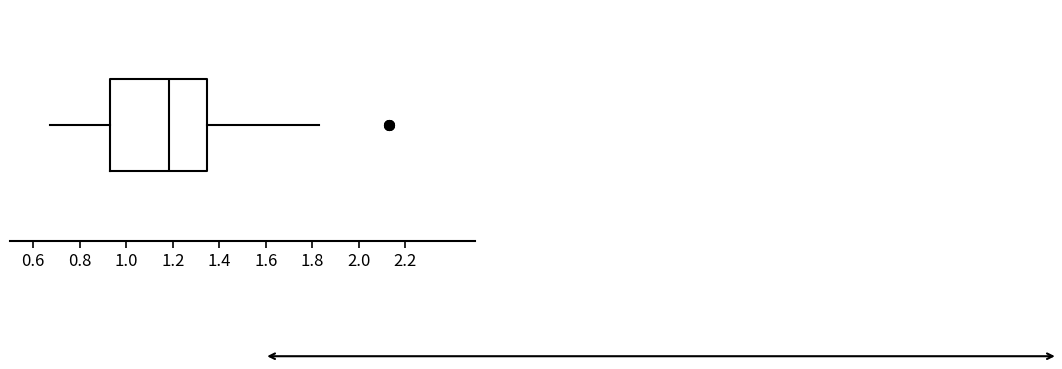

Where is the left edge of the box on the x-axis? The values are not printed on the chart, so give them approximately, as read against the axis.

0.94